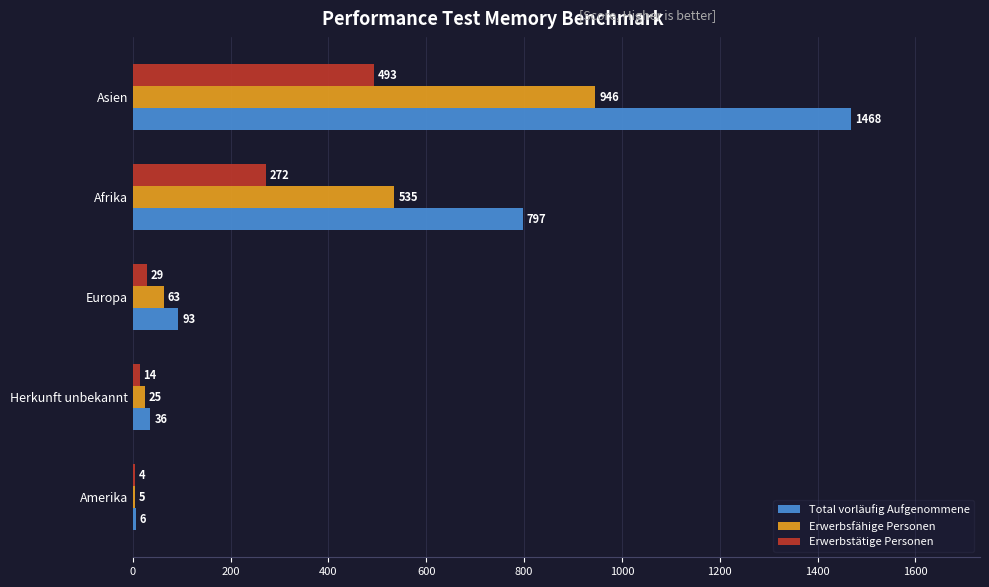

Between Afrika and Asien, which series saw the biggest shift?

Total vorläufig Aufgenommene